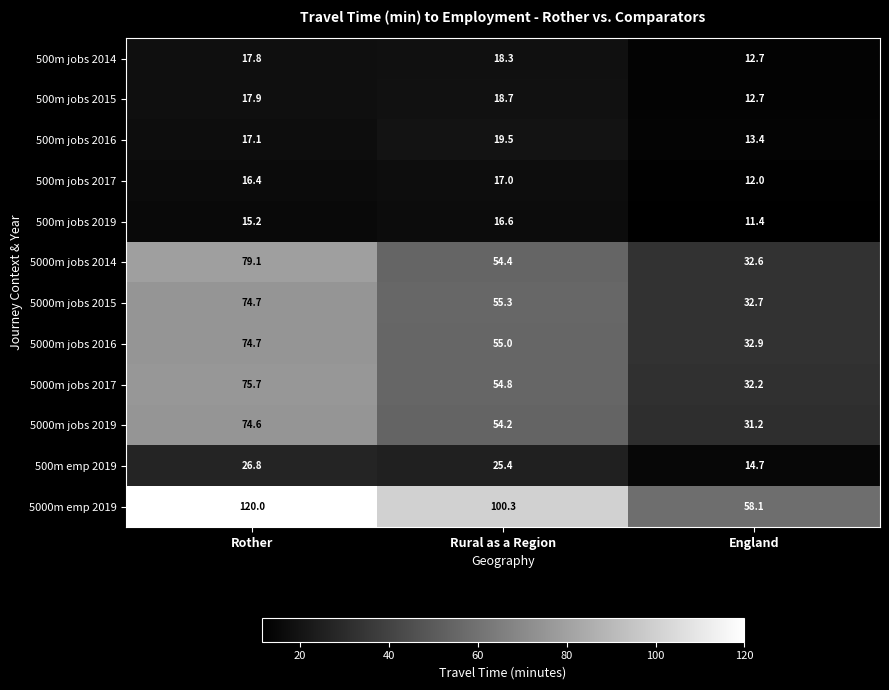

The 5000m jobs 2016 series shows 87.0 at Rural as a Region. True or false?

False